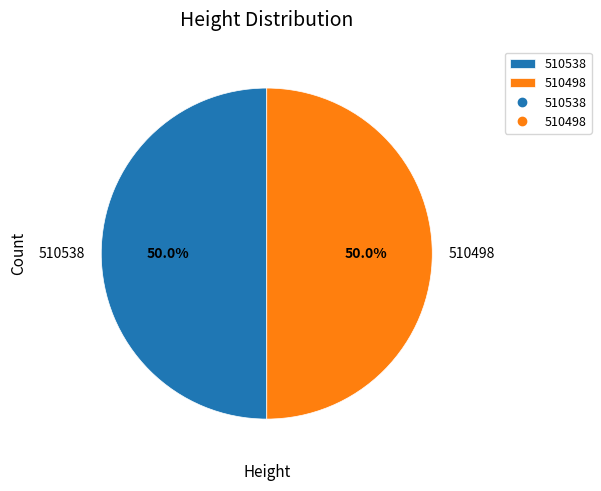

Approximately how many times larger is the value at 510538 compared to 510498?

1.0